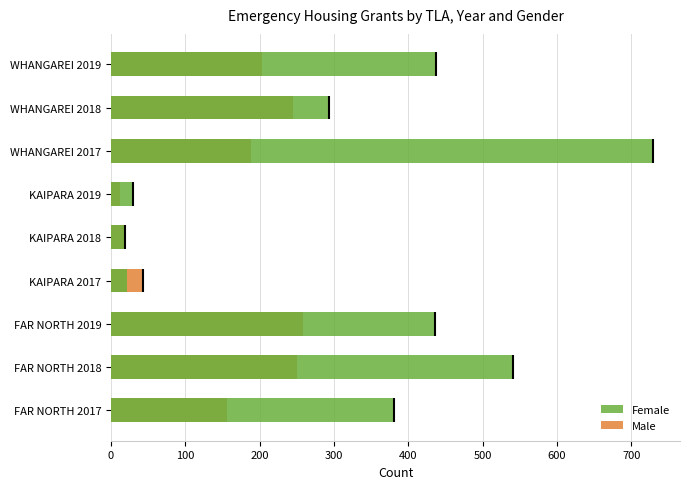

What is the maximum value shown in the chart?

729